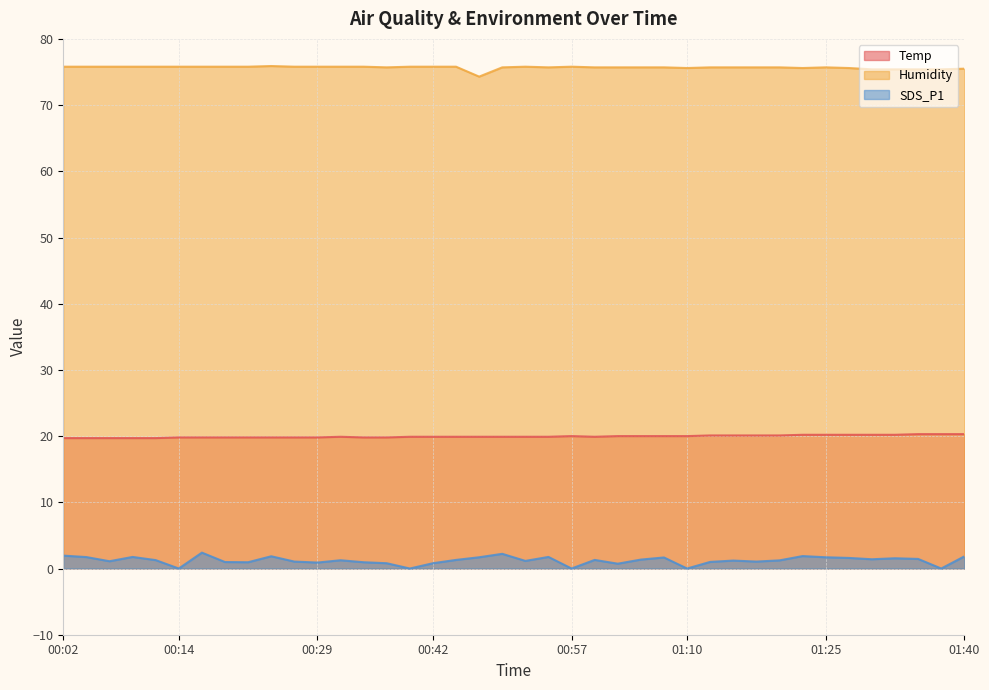

At which label does SDS_P1 first exceed 1?

00:02